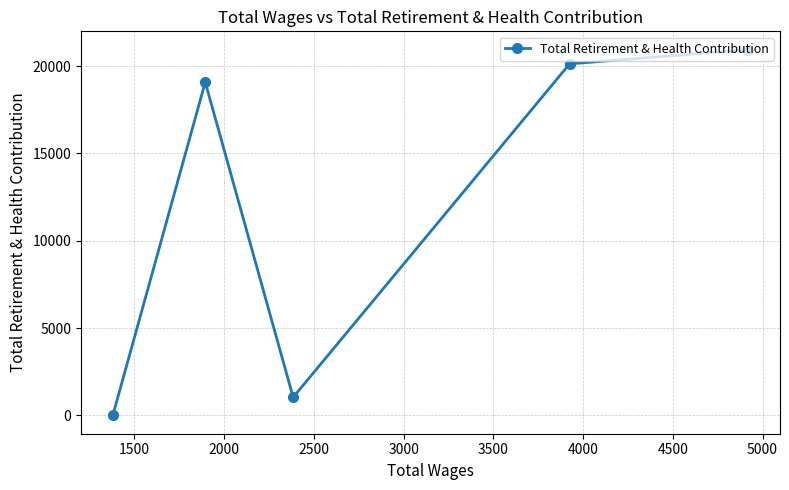

Does the chart display data point markers on the line(s)?

Yes